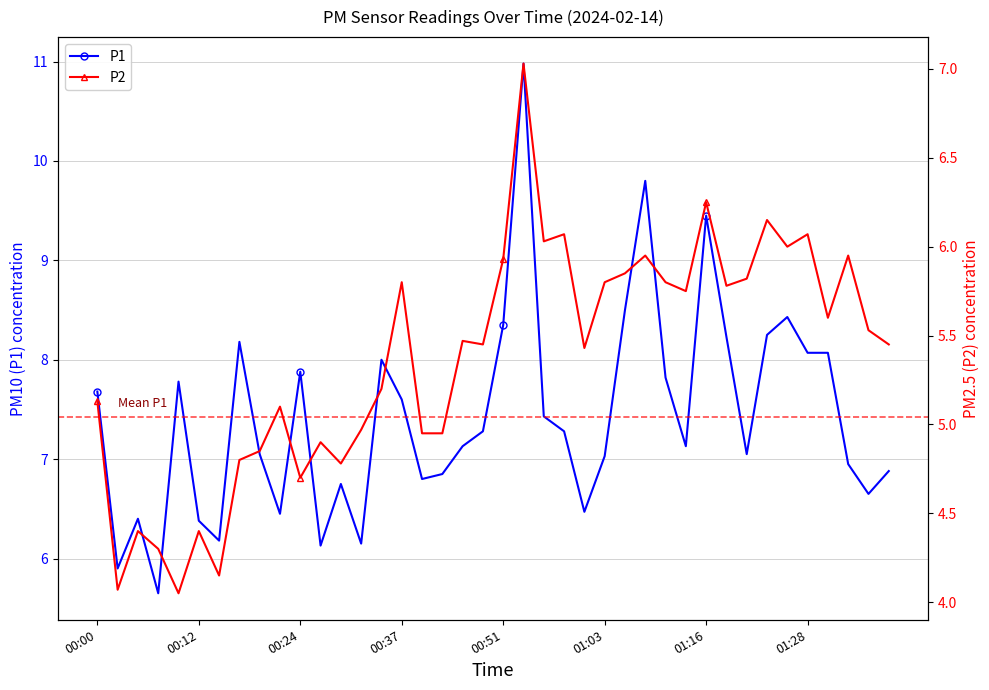

What is the lowest value of the P1 series?

5.7